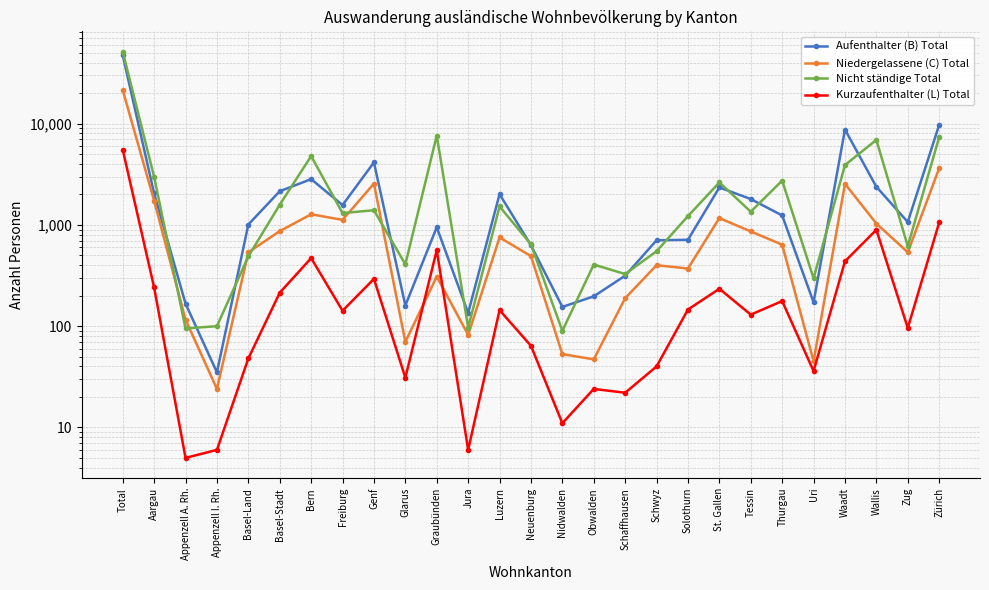

What is the sum of all Aufenthalter (B) Total values?

94818